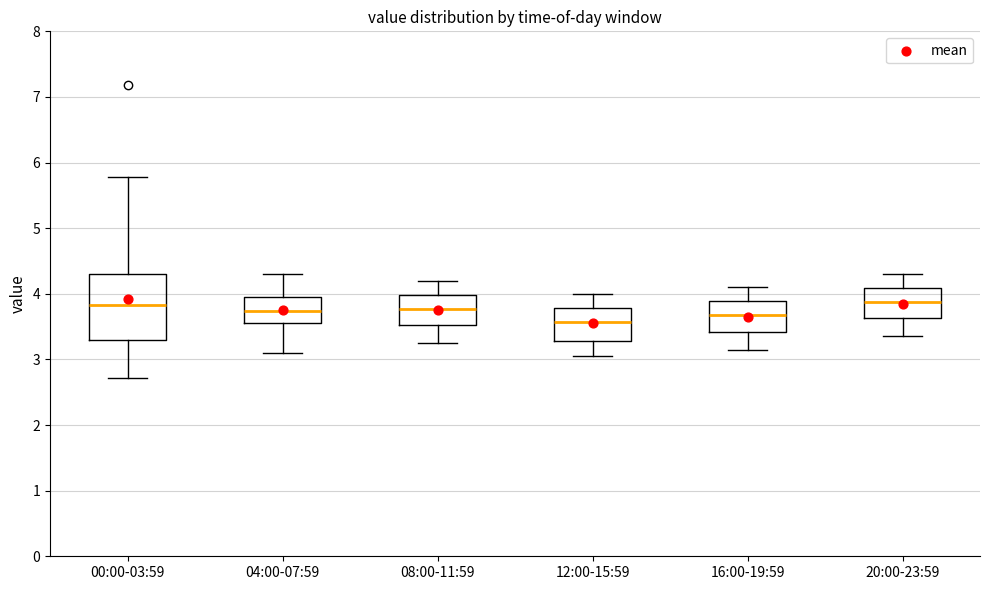

Where does the lower whisker of the box for 08:00-11:59 end on the y-axis? The values are not printed on the chart, so give them approximately, as read against the axis.

3.3